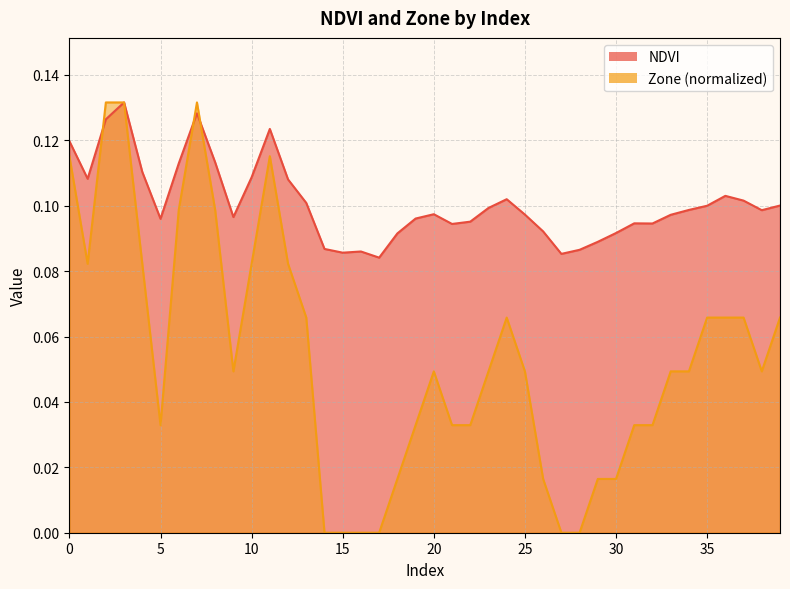

Between 20 and 35, which series saw the biggest shift?

Zone